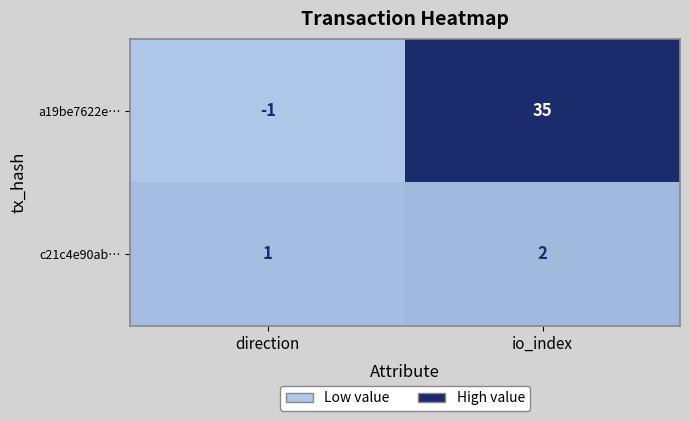

Which series has the widest spread of values?

a19be7622e…